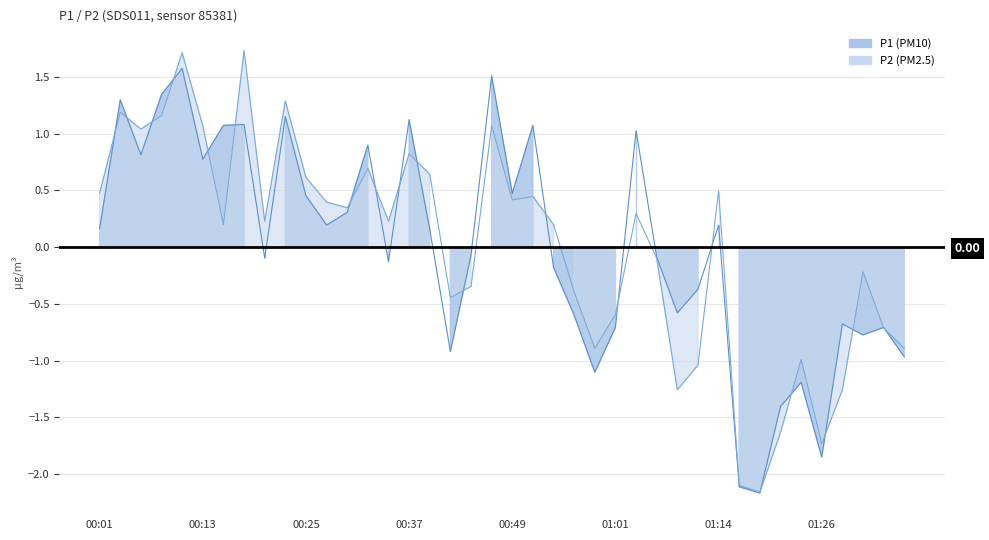

At 16, list the series in order from smallest to largest.

P1, P2